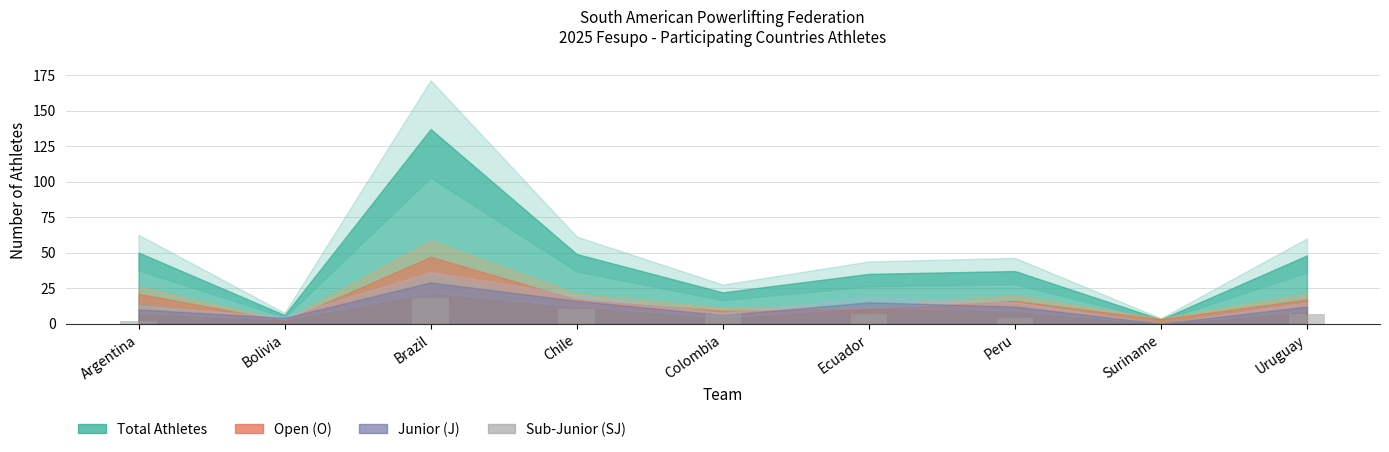

True or false: the data shows 0 at Bolivia.

True